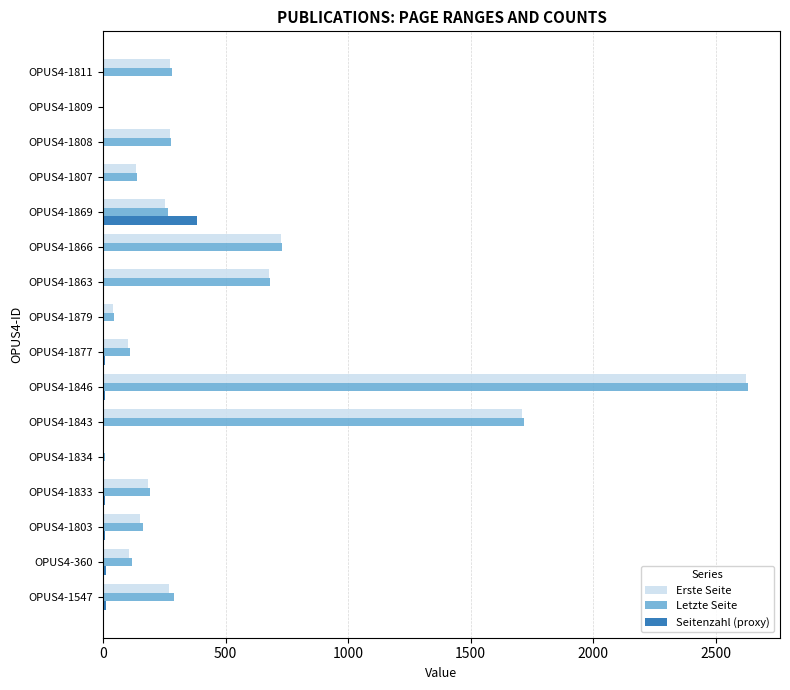

What is the greatest value displayed?

2630